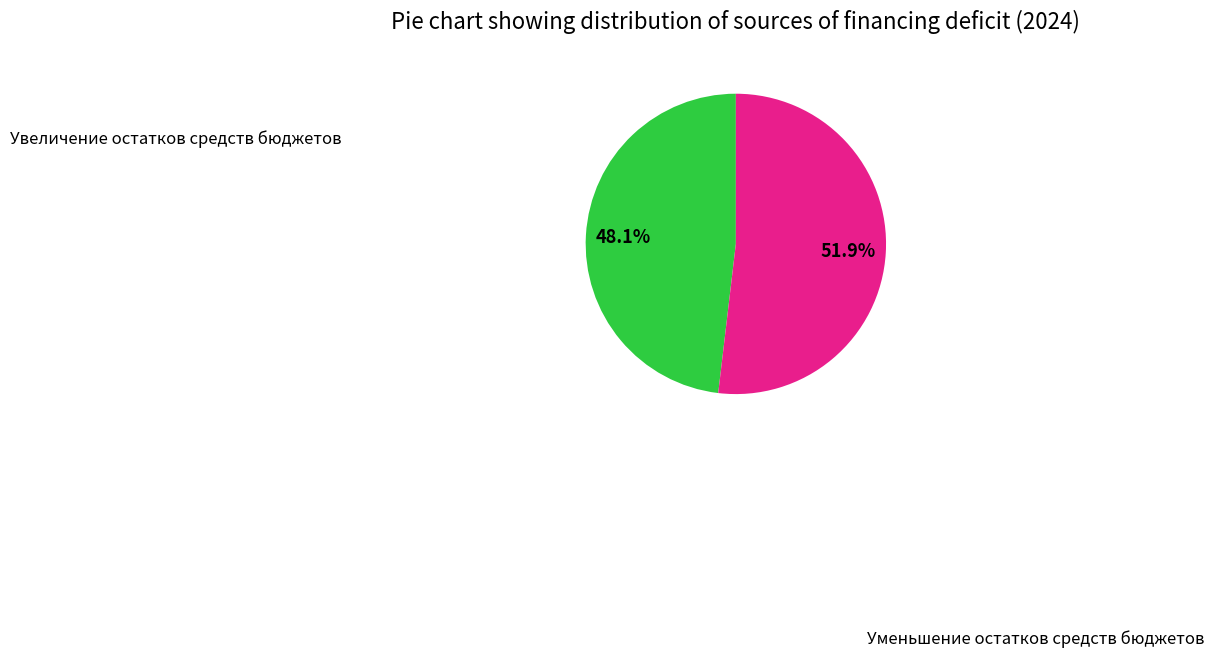

What is the majority slice?

Уменьшение остатков средств бюджетов